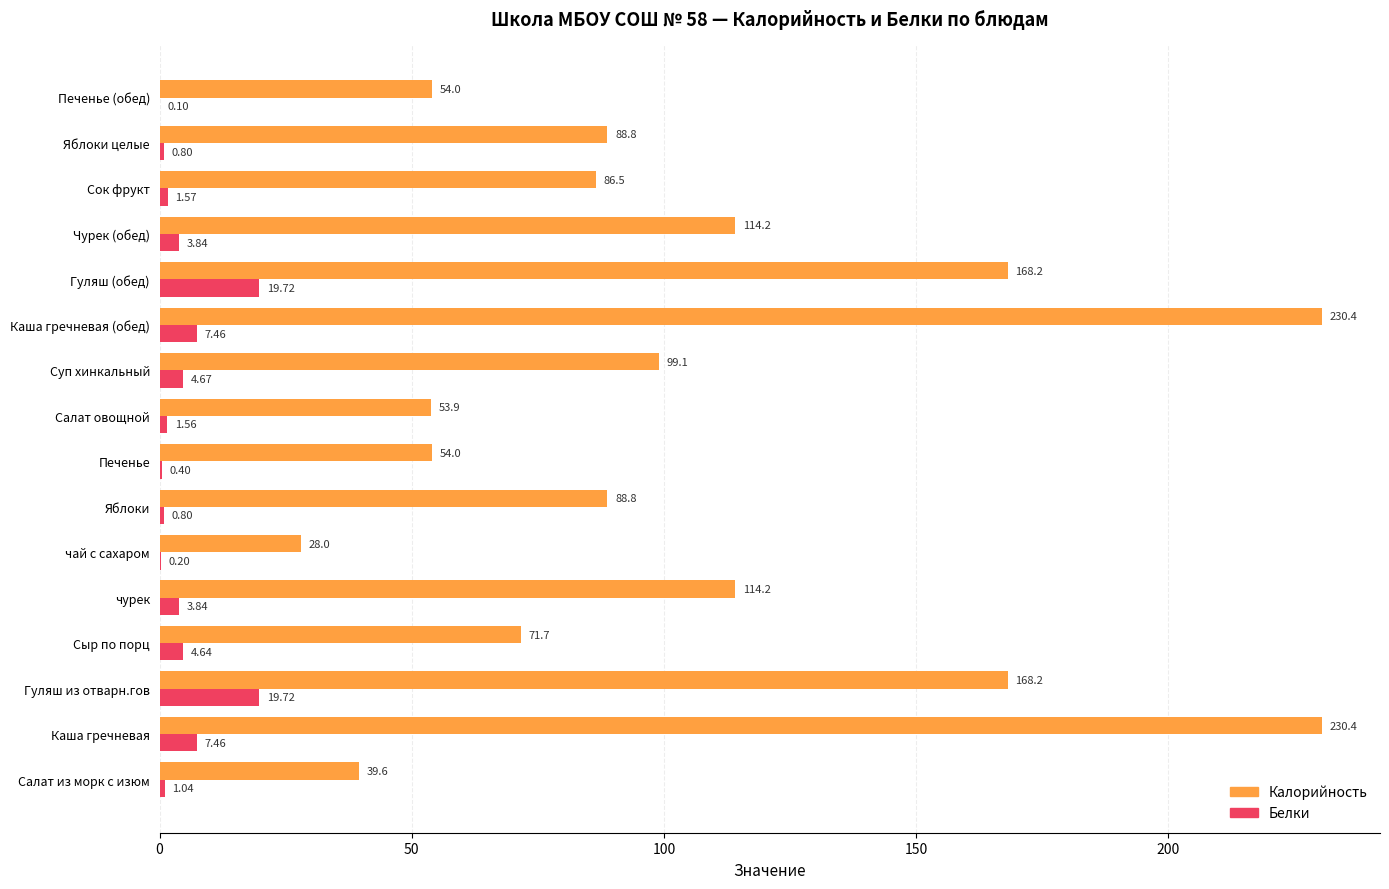

Which series has the largest total across all categories?

Калорийность